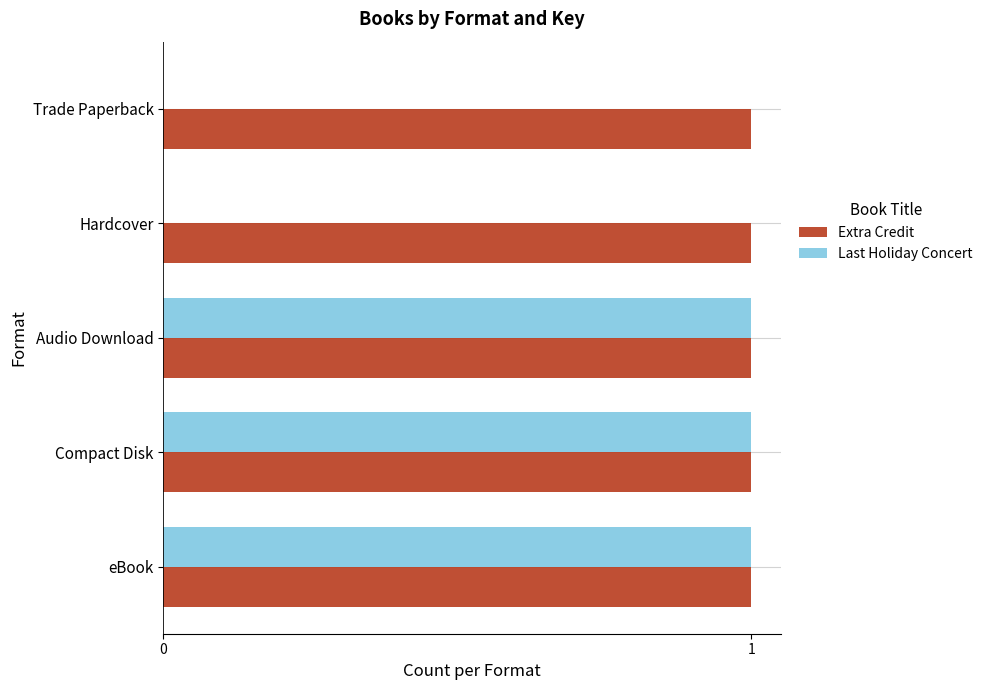

The value of Extra Credit at eBook is 1. True or false?

True